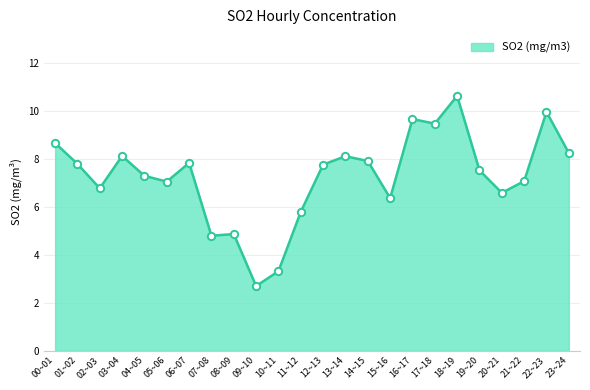

What is the change in value from 01~02 to 15~16?

-1.4